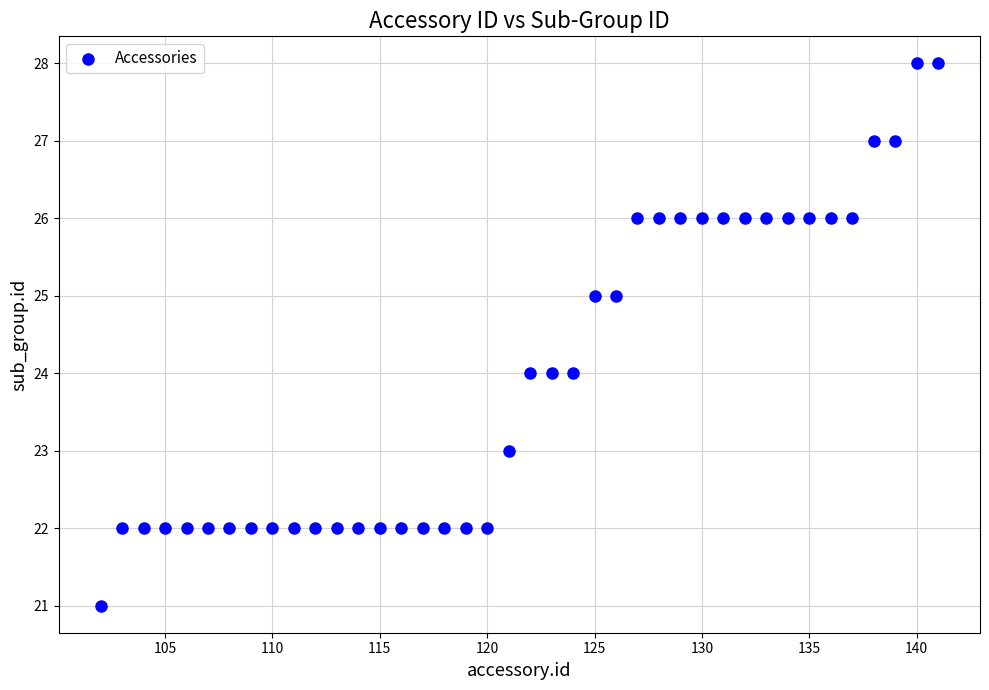

What is the range of Y values (max minus min)?

7